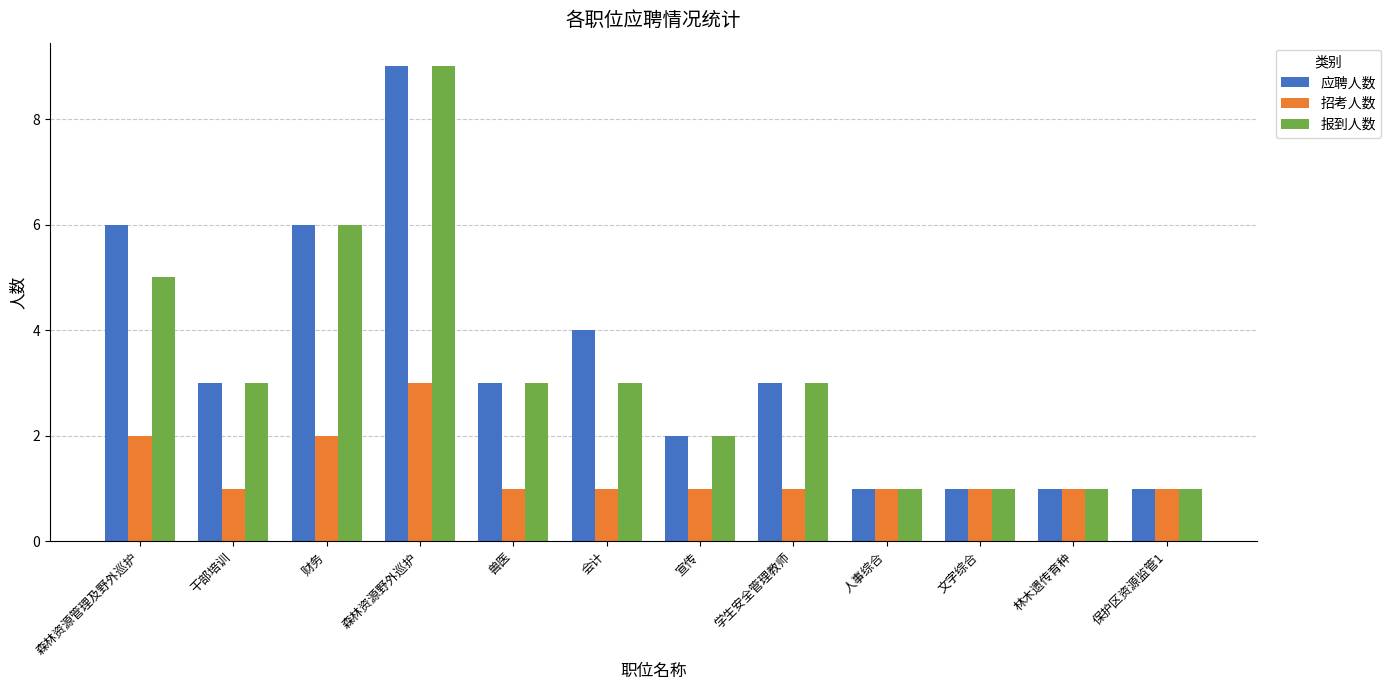

Which series has the largest total across all categories?

应聘人数